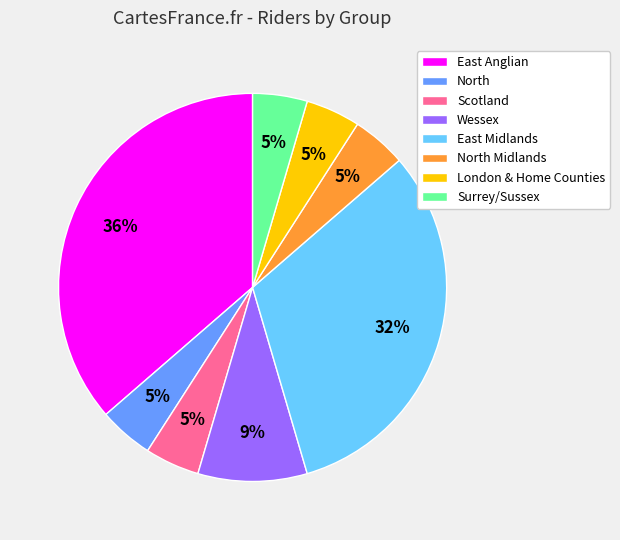

To the nearest percent, what percentage of the pie is North Midlands?

5%